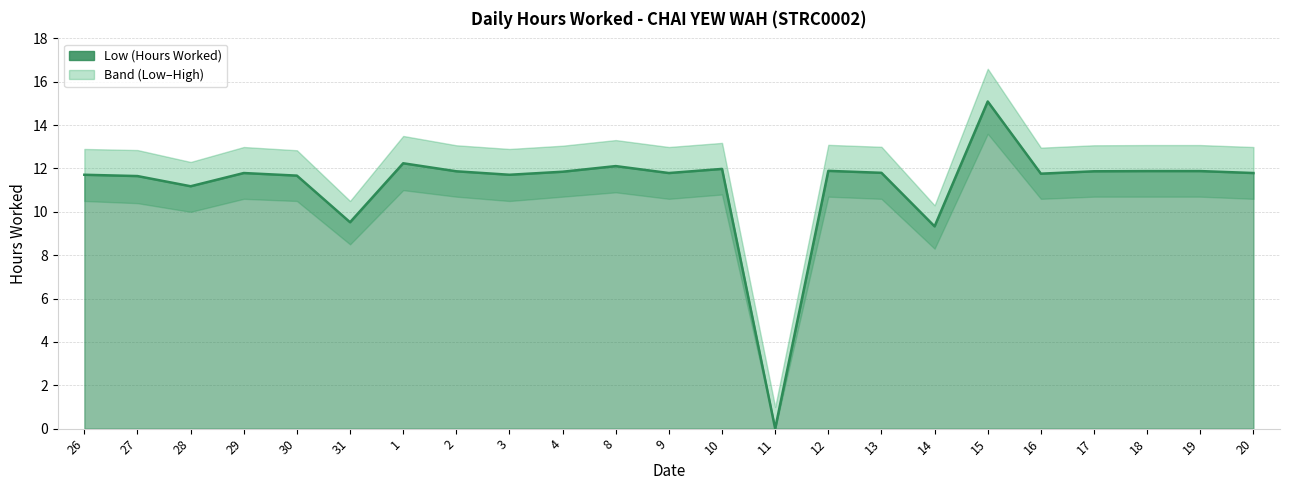

What is the total value across all series at 3?

35.1